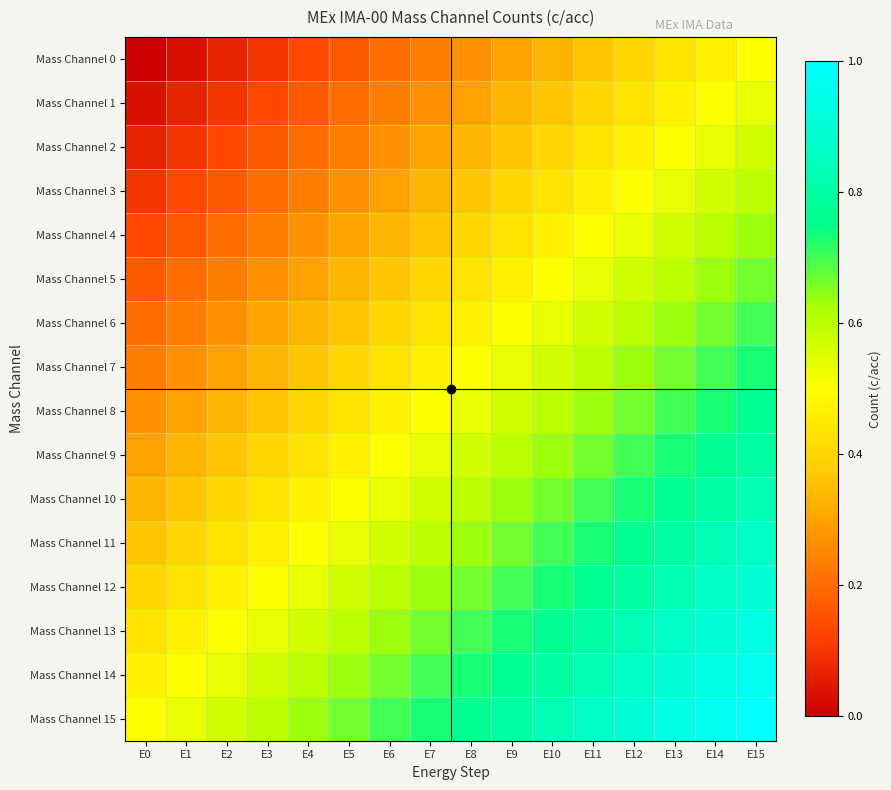

Reading right to left, transcribe all the data shown in this chart.

Mass Channel 0: E15=0.5	E14=0.5	E13=0.4	E12=0.4	E11=0.4	E10=0.3	E9=0.3	E8=0.3	E7=0.2	E6=0.2	E5=0.2	E4=0.1	E3=0.1	E2=0.1	E1=0.0	E0=0.0
Mass Channel 1: E15=0.5	E14=0.5	E13=0.5	E12=0.4	E11=0.4	E10=0.4	E9=0.3	E8=0.3	E7=0.3	E6=0.2	E5=0.2	E4=0.2	E3=0.1	E2=0.1	E1=0.1	E0=0.0
Mass Channel 2: E15=0.6	E14=0.5	E13=0.5	E12=0.5	E11=0.4	E10=0.4	E9=0.4	E8=0.3	E7=0.3	E6=0.3	E5=0.2	E4=0.2	E3=0.2	E2=0.1	E1=0.1	E0=0.1
Mass Channel 3: E15=0.6	E14=0.6	E13=0.5	E12=0.5	E11=0.5	E10=0.4	E9=0.4	E8=0.4	E7=0.3	E6=0.3	E5=0.3	E4=0.2	E3=0.2	E2=0.2	E1=0.1	E0=0.1
Mass Channel 4: E15=0.6	E14=0.6	E13=0.6	E12=0.5	E11=0.5	E10=0.5	E9=0.4	E8=0.4	E7=0.4	E6=0.3	E5=0.3	E4=0.3	E3=0.2	E2=0.2	E1=0.2	E0=0.1
Mass Channel 5: E15=0.7	E14=0.6	E13=0.6	E12=0.6	E11=0.5	E10=0.5	E9=0.5	E8=0.4	E7=0.4	E6=0.4	E5=0.3	E4=0.3	E3=0.3	E2=0.2	E1=0.2	E0=0.2
Mass Channel 6: E15=0.7	E14=0.7	E13=0.6	E12=0.6	E11=0.6	E10=0.5	E9=0.5	E8=0.5	E7=0.4	E6=0.4	E5=0.4	E4=0.3	E3=0.3	E2=0.3	E1=0.2	E0=0.2
Mass Channel 7: E15=0.7	E14=0.7	E13=0.7	E12=0.6	E11=0.6	E10=0.6	E9=0.5	E8=0.5	E7=0.5	E6=0.4	E5=0.4	E4=0.4	E3=0.3	E2=0.3	E1=0.3	E0=0.2
Mass Channel 8: E15=0.8	E14=0.7	E13=0.7	E12=0.7	E11=0.6	E10=0.6	E9=0.6	E8=0.5	E7=0.5	E6=0.5	E5=0.4	E4=0.4	E3=0.4	E2=0.3	E1=0.3	E0=0.3
Mass Channel 9: E15=0.8	E14=0.8	E13=0.7	E12=0.7	E11=0.7	E10=0.6	E9=0.6	E8=0.6	E7=0.5	E6=0.5	E5=0.5	E4=0.4	E3=0.4	E2=0.4	E1=0.3	E0=0.3
Mass Channel 10: E15=0.8	E14=0.8	E13=0.8	E12=0.7	E11=0.7	E10=0.7	E9=0.6	E8=0.6	E7=0.6	E6=0.5	E5=0.5	E4=0.5	E3=0.4	E2=0.4	E1=0.4	E0=0.3
Mass Channel 11: E15=0.9	E14=0.8	E13=0.8	E12=0.8	E11=0.7	E10=0.7	E9=0.7	E8=0.6	E7=0.6	E6=0.6	E5=0.5	E4=0.5	E3=0.5	E2=0.4	E1=0.4	E0=0.4
Mass Channel 12: E15=0.9	E14=0.9	E13=0.8	E12=0.8	E11=0.8	E10=0.7	E9=0.7	E8=0.7	E7=0.6	E6=0.6	E5=0.6	E4=0.5	E3=0.5	E2=0.5	E1=0.4	E0=0.4
Mass Channel 13: E15=0.9	E14=0.9	E13=0.9	E12=0.8	E11=0.8	E10=0.8	E9=0.7	E8=0.7	E7=0.7	E6=0.6	E5=0.6	E4=0.6	E3=0.5	E2=0.5	E1=0.5	E0=0.4
Mass Channel 14: E15=1.0	E14=0.9	E13=0.9	E12=0.9	E11=0.8	E10=0.8	E9=0.8	E8=0.7	E7=0.7	E6=0.7	E5=0.6	E4=0.6	E3=0.6	E2=0.5	E1=0.5	E0=0.5
Mass Channel 15: E15=1.0	E14=1.0	E13=0.9	E12=0.9	E11=0.9	E10=0.8	E9=0.8	E8=0.8	E7=0.7	E6=0.7	E5=0.7	E4=0.6	E3=0.6	E2=0.6	E1=0.5	E0=0.5